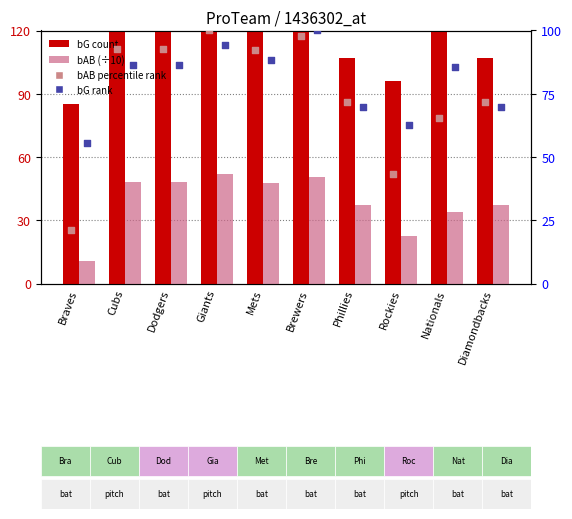

What is the total value across all series at Braves?

172.5